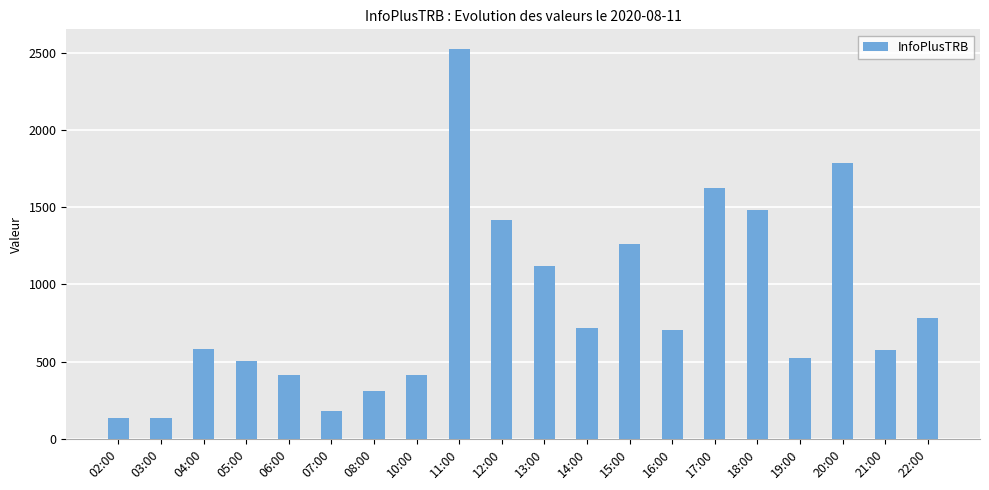

What is the difference between the maximum and second lowest values?

2387